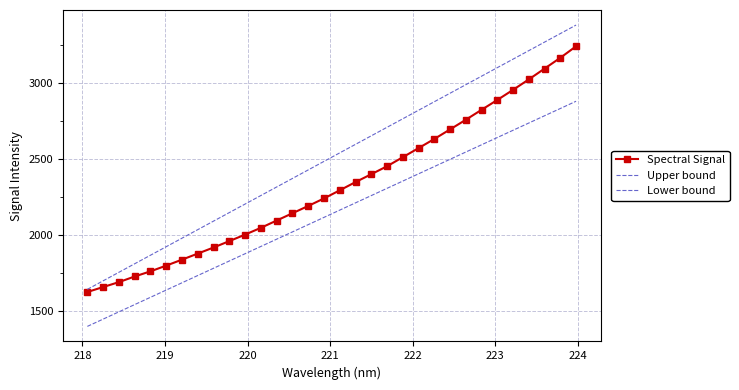

At how many categories does at least one series exceed 2094?

23